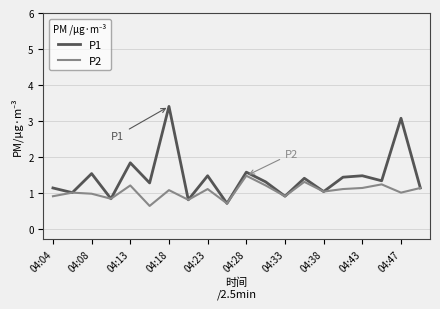

What is the sum of all P2 values?

20.7